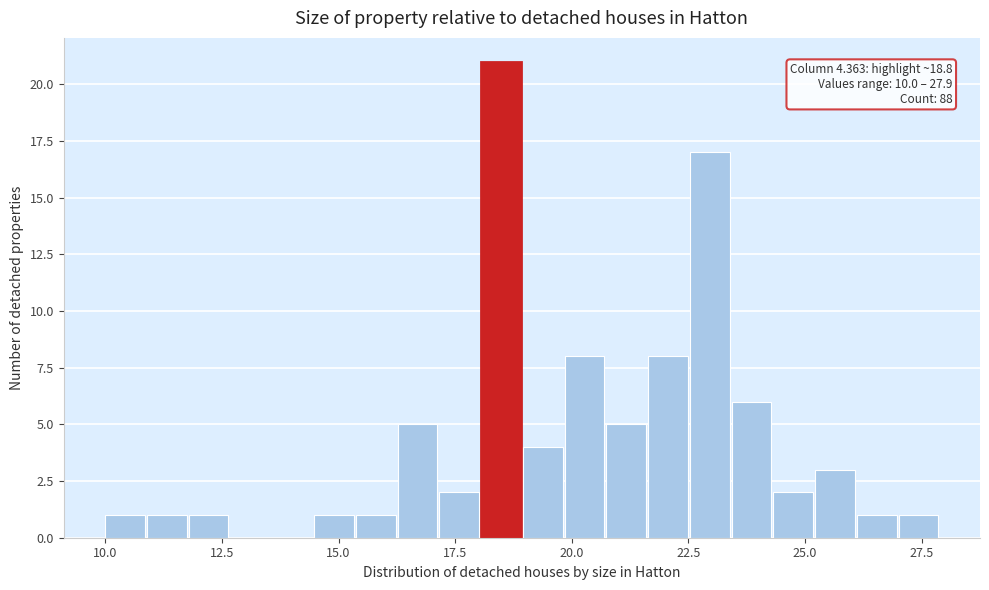

Around what value on the x-axis is the tallest bar? Give the approximate position of its centre, as read against the axis.

18.5